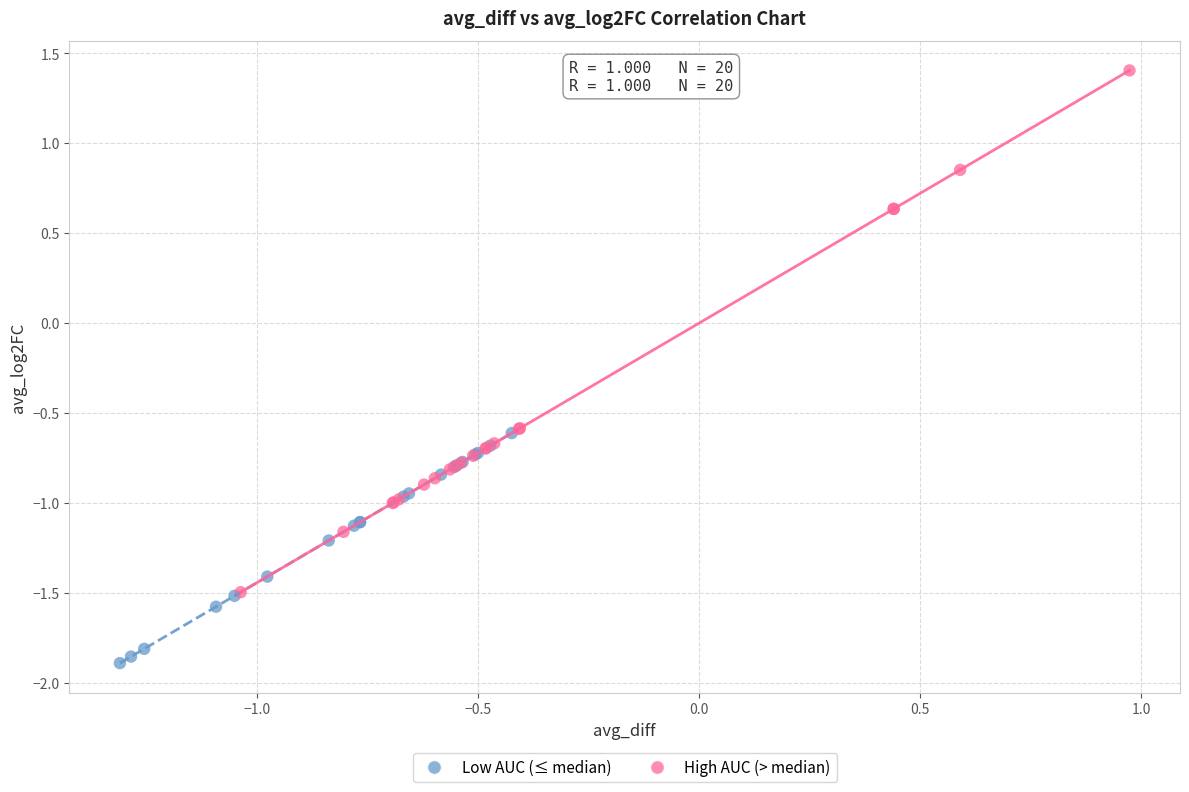

Which series has the widest spread of Y values?

High AUC (> median)